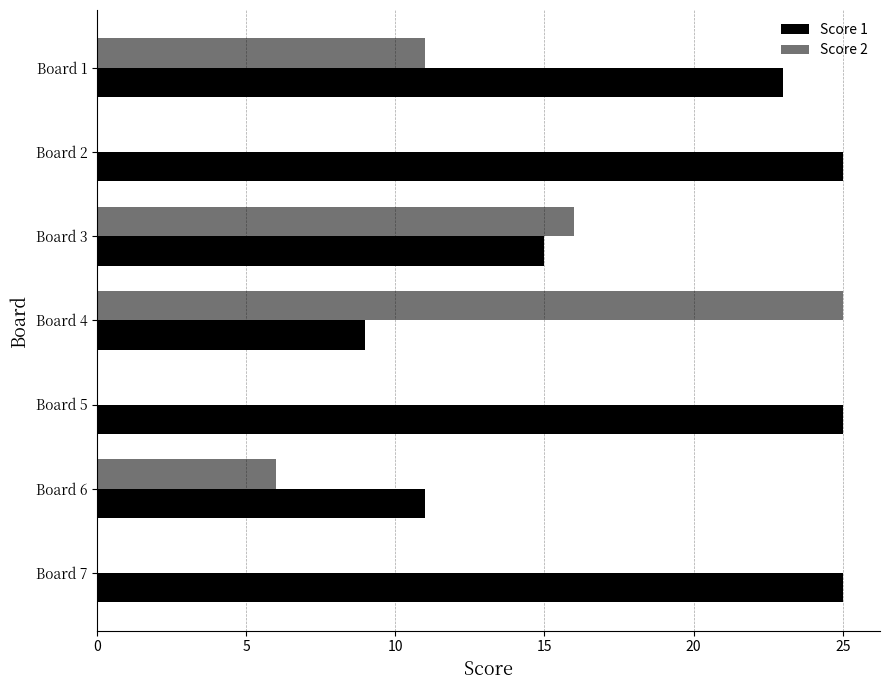

How many series are shown in this chart?

2